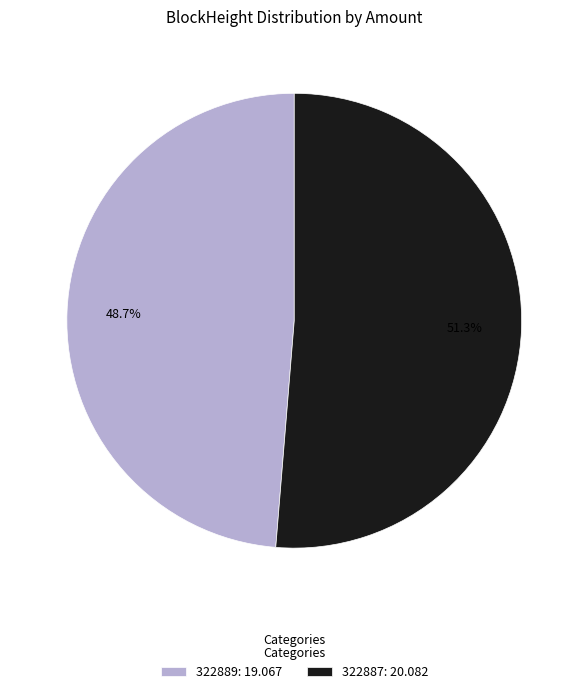

Which slice represents more than half of the pie?

322887